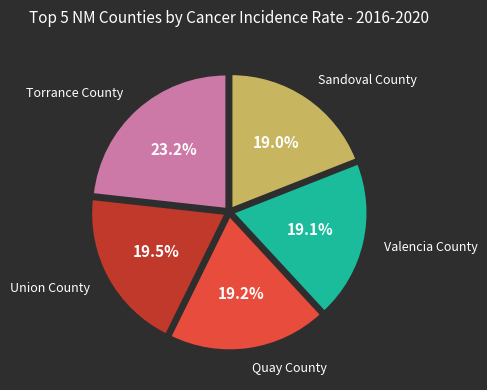

Is Quay County the majority of the pie?

No